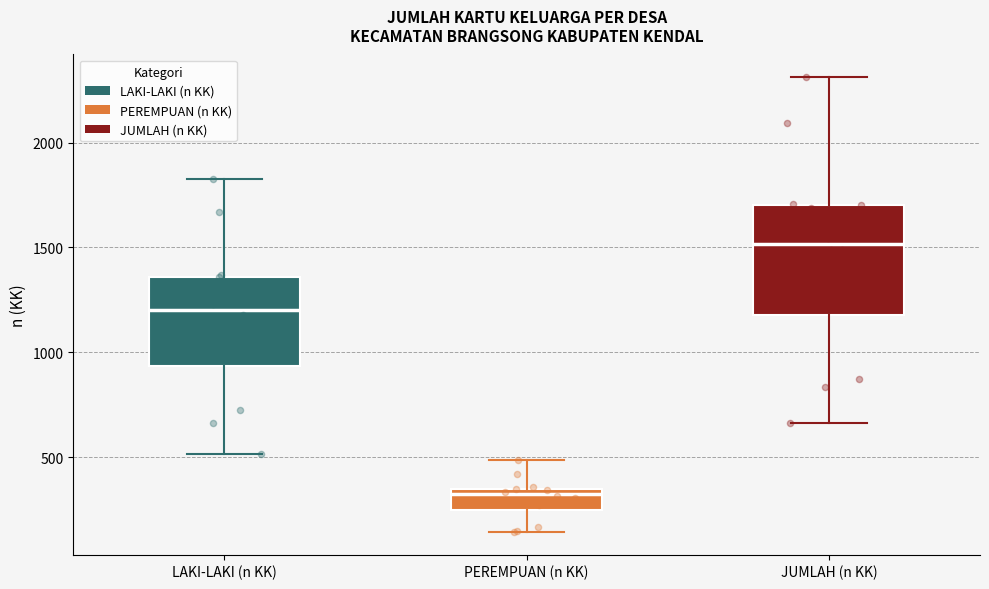

Where does the median line of the box for LAKI-LAKI (n KK) sit on the y-axis? The values are not printed on the chart, so give them approximately, as read against the axis.

1200